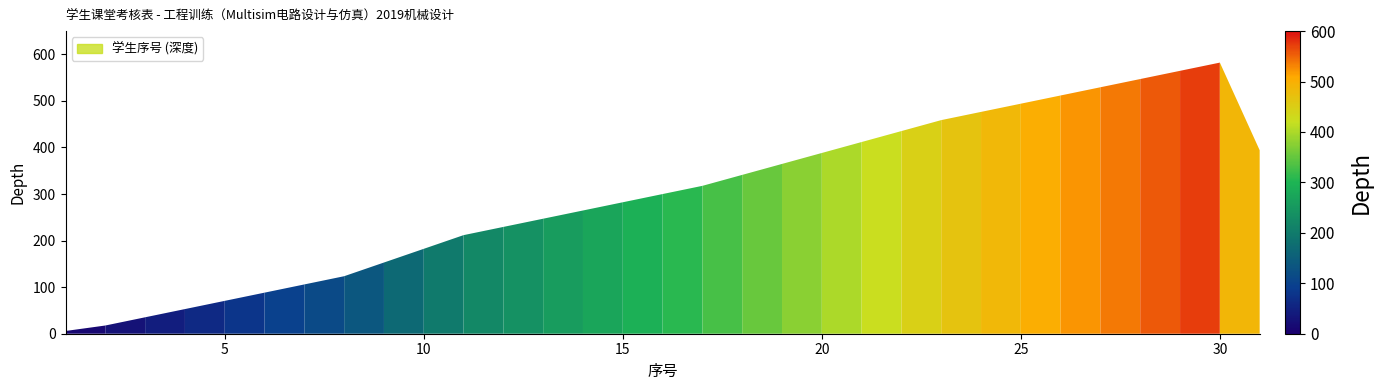

Reading left to right, list all the values displayed in this chart.

5.9	17.6	35.3	52.9	70.6	88.2	105.9	123.5	152.9	182.4	211.8	229.4	247.1	264.7	282.4	300.0	317.6	341.2	364.7	388.2	411.8	435.3	458.8	476.5	494.1	511.8	529.4	547.1	564.7	582.4	394.1